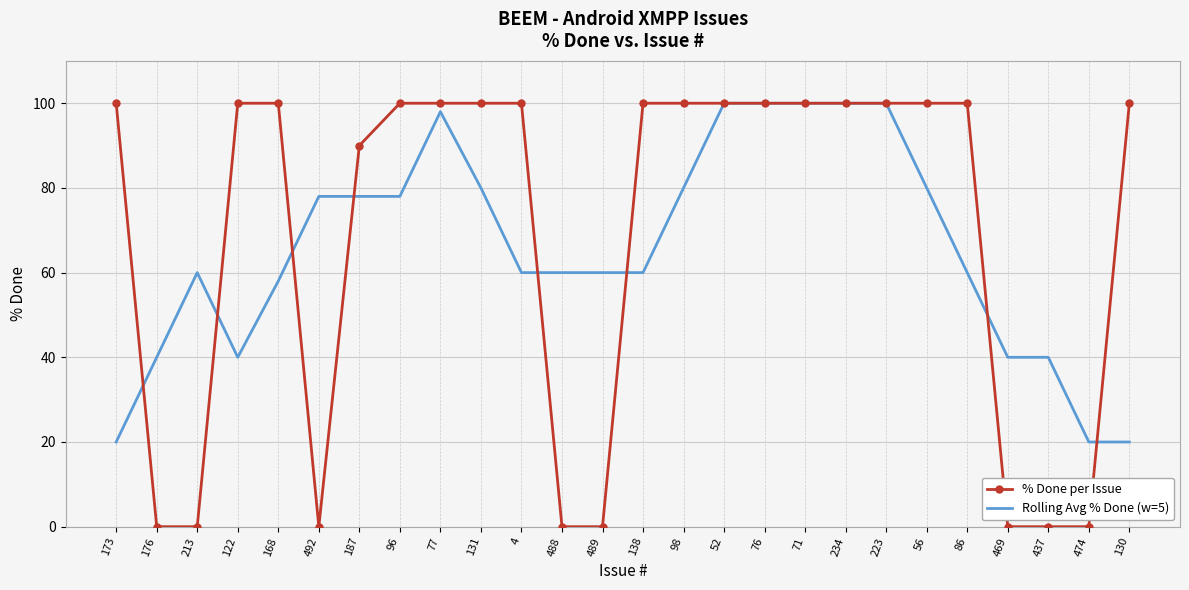

What is the spread (max minus min) of values at 138?

40